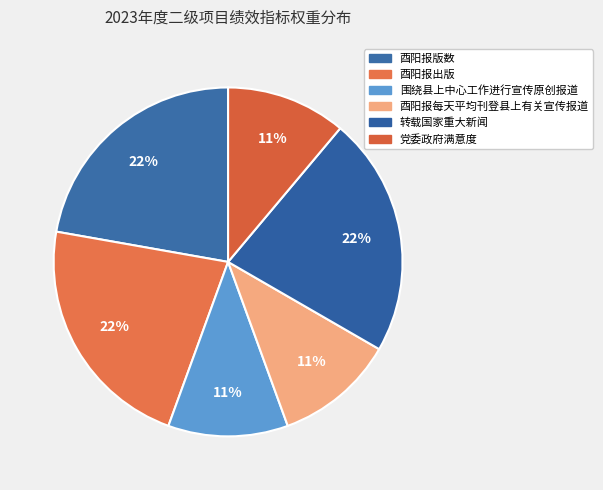

Count the number of slices in the pie.

6